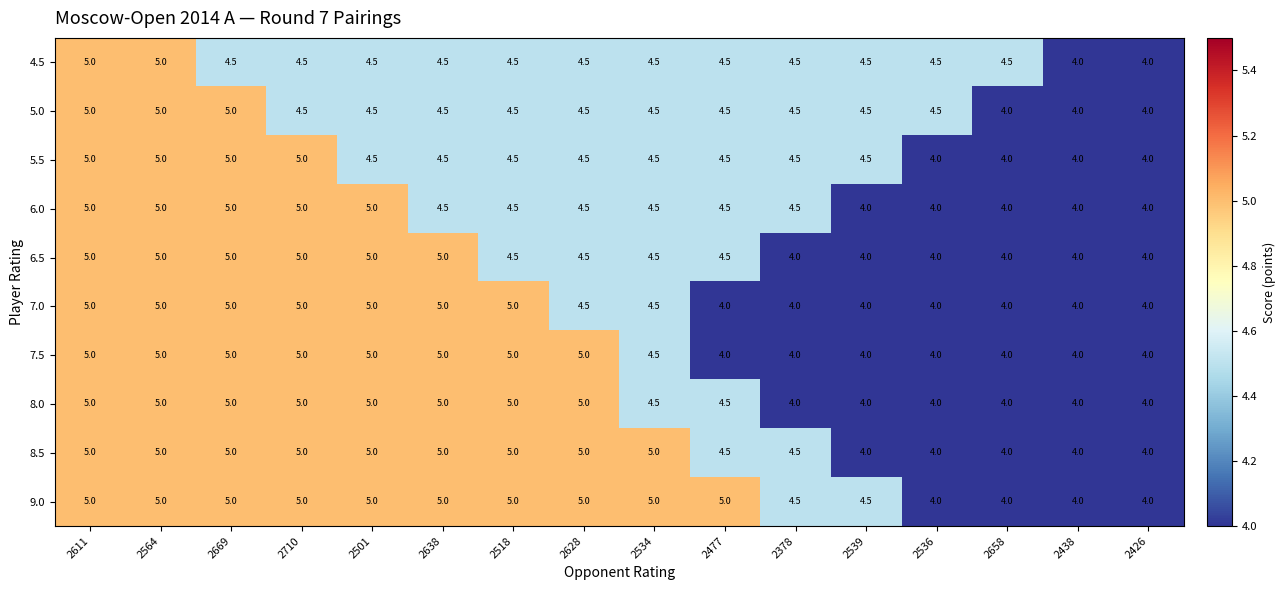

What is the average value of the 6.5 series?

4.5